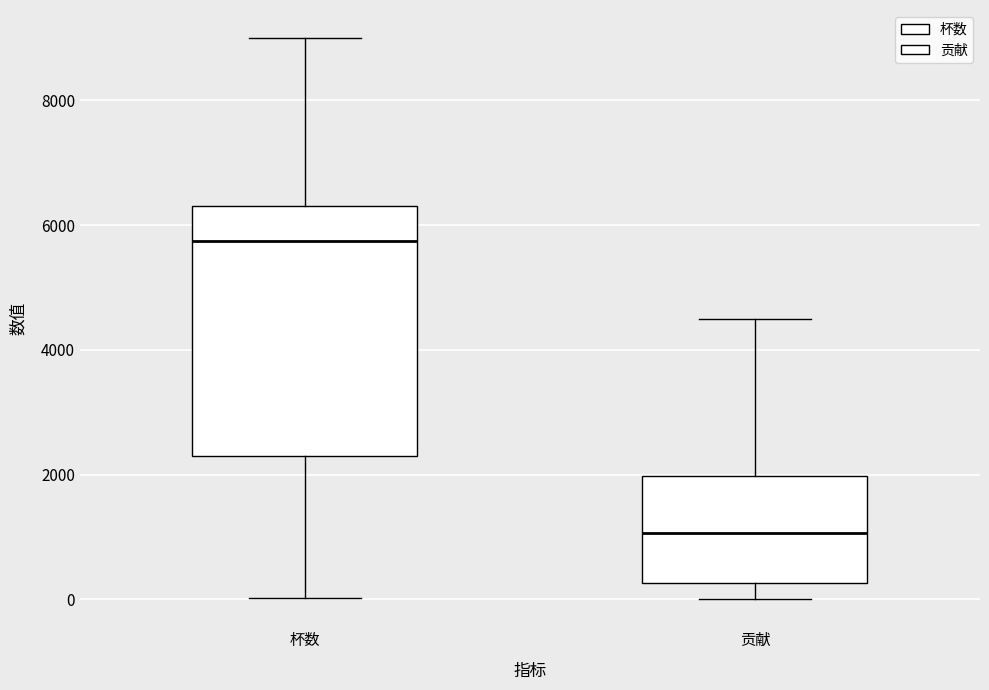

Which box's median line is the lowest?

贡献